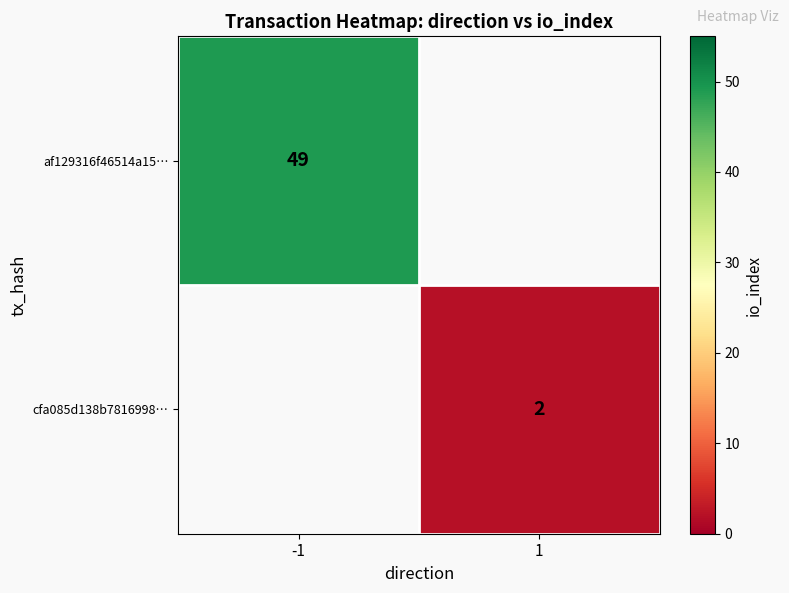

The value of af129316f46514a15… at -1 is 79. True or false?

False